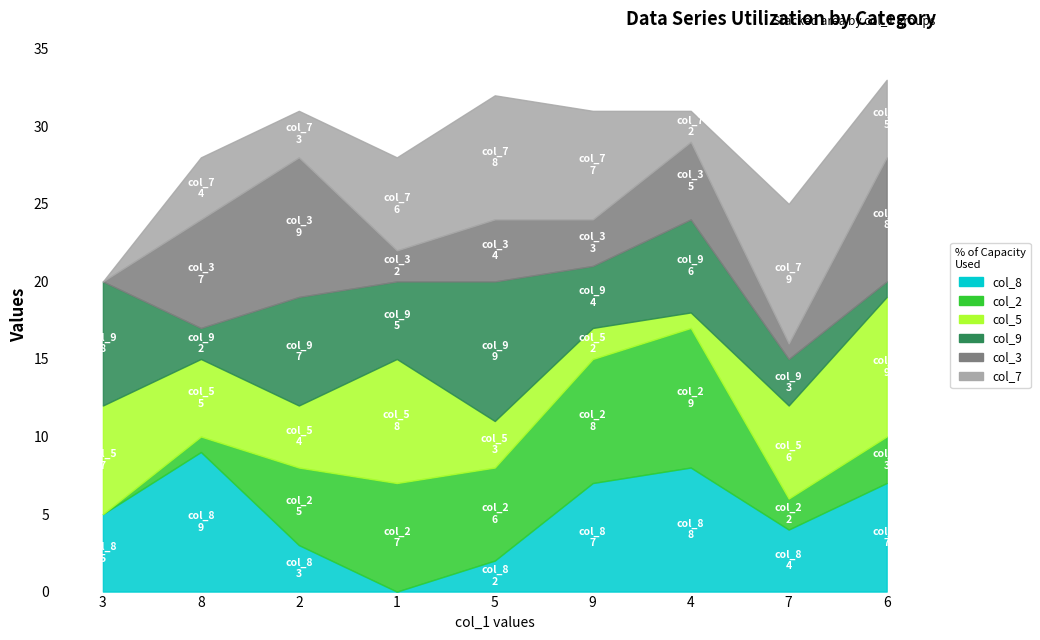

Read the col_9 value at 2.

7